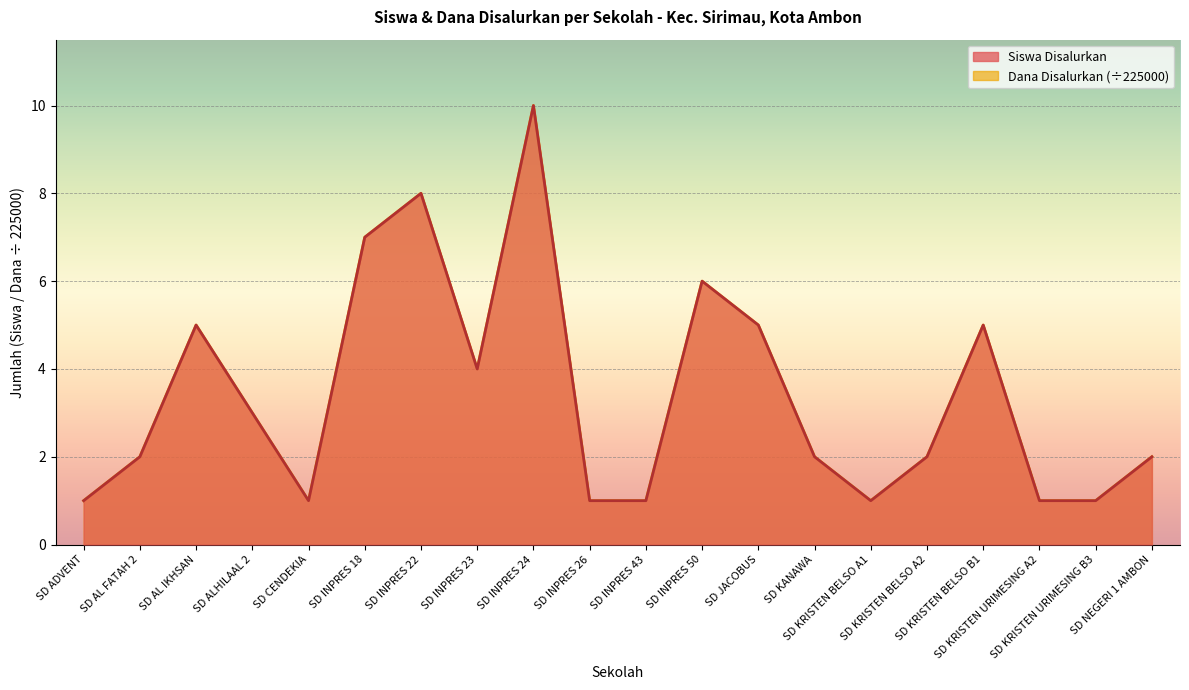

Reading right to left, list all the values displayed in this chart.

Siswa Disalurkan: 2	1	1	5	2	1	2	5	6	1	1	10	4	8	7	1	3	5	2	1
Dana Disalurkan: 2	1	1	5	2	1	2	5	6	1	1	10	4	8	7	1	3	5	2	1